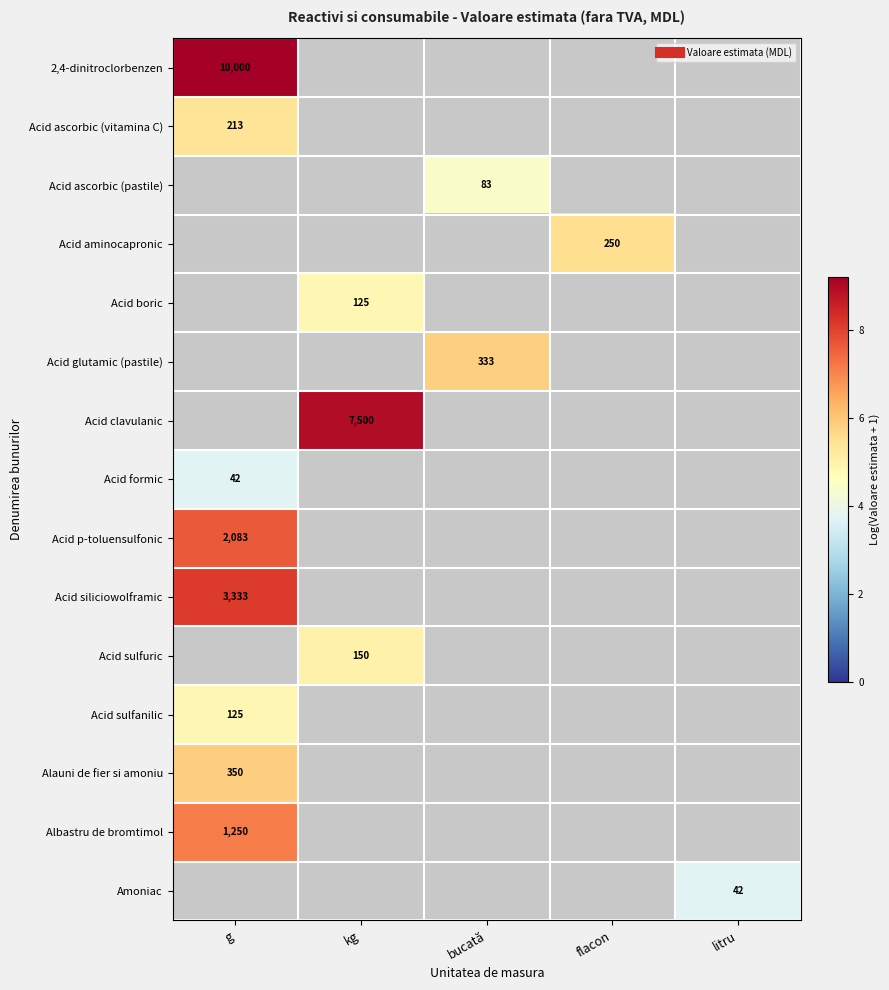

How many distinct data groups are displayed?

15